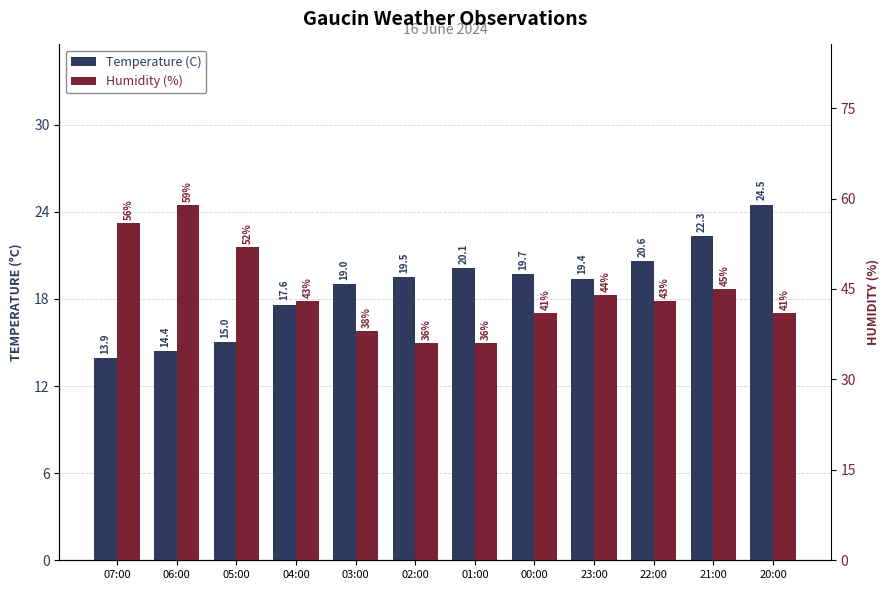

Rank the series at 00:00 from lowest to highest value.

Temperature (C), Humidity (%)